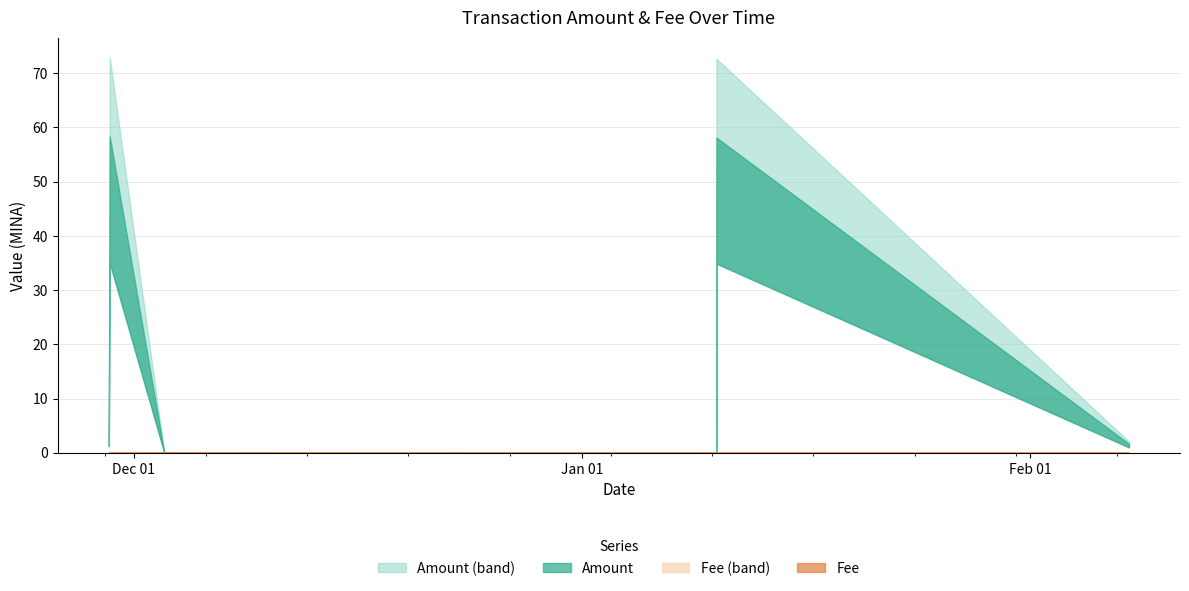

Is the value of Amount at 2022-02-07 19:36:00 greater than the value of Fee at 2022-01-10 06:45:00?

Yes